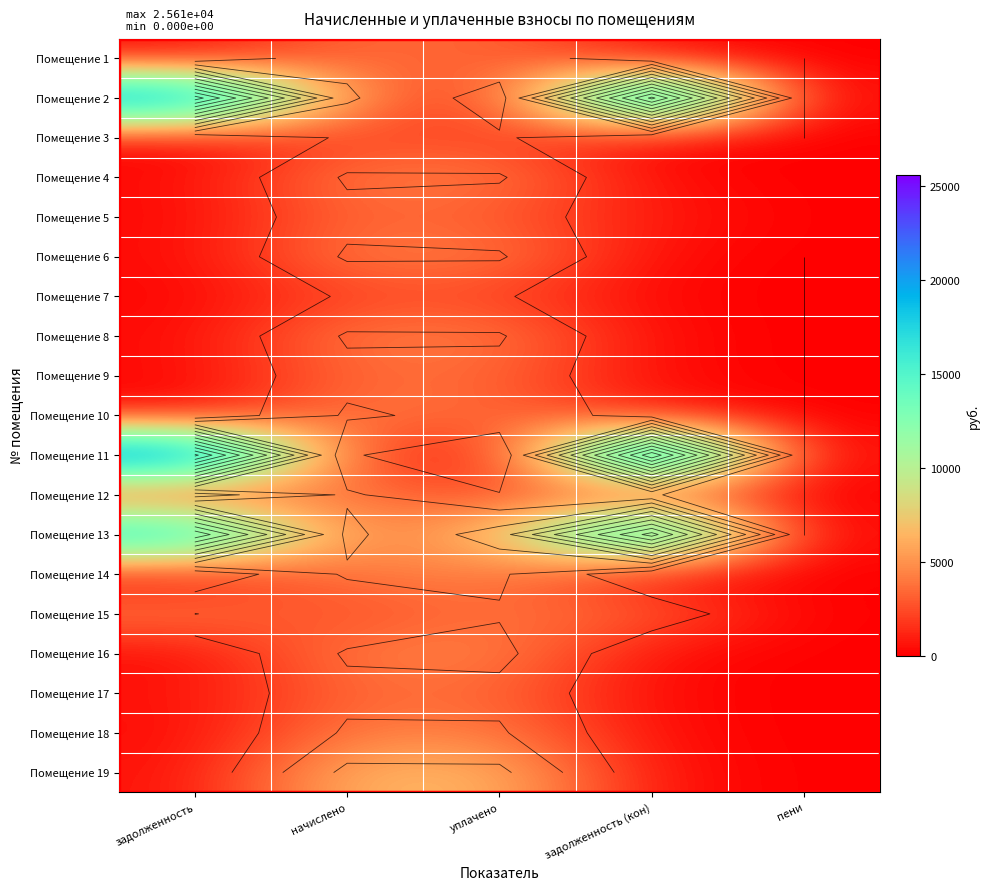

Rank the categories by Помещение 10 value from lowest to highest.

пени, задолженность, задолженность (кон), уплачено, начислено